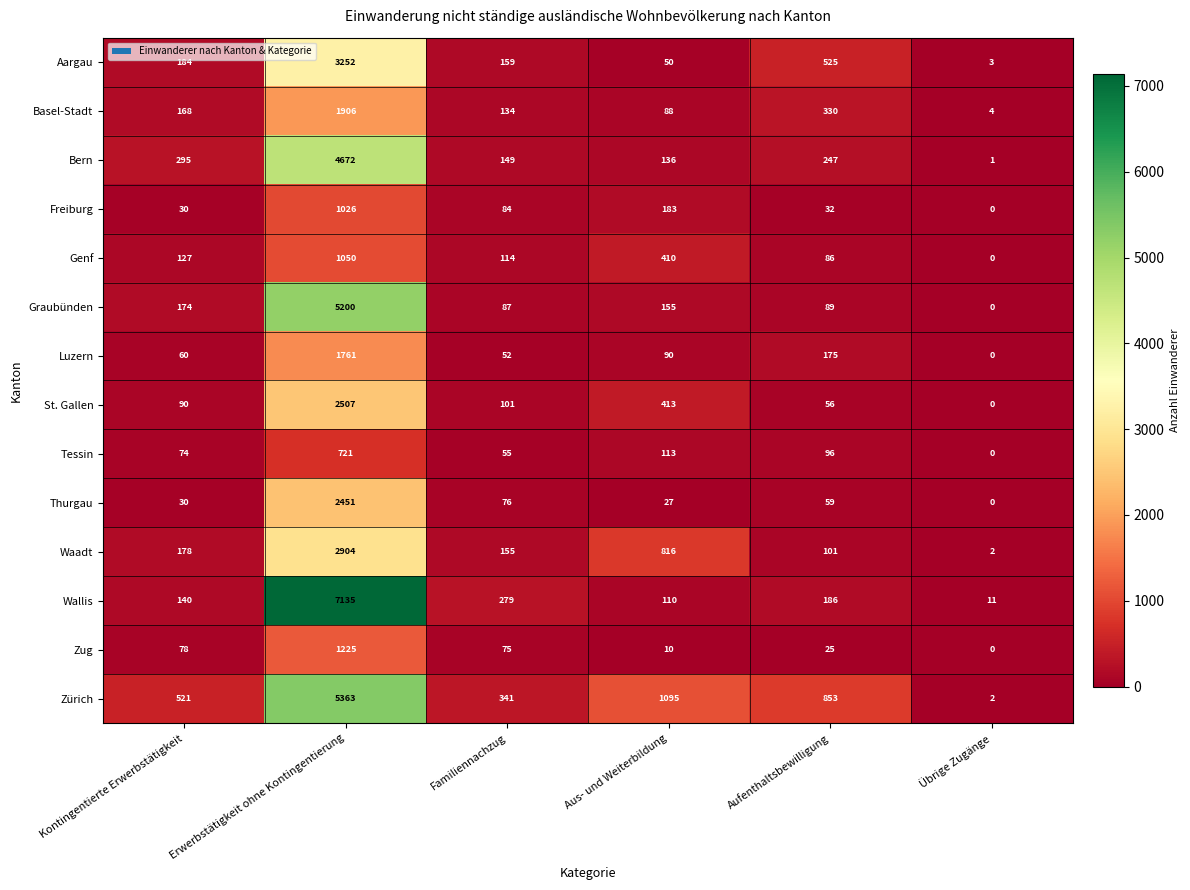

Rank the series at Familiennachzug from lowest to highest value.

Luzern, Tessin, Zug, Thurgau, Freiburg, Graubünden, St. Gallen, Genf, Basel-Stadt, Bern, Waadt, Aargau, Wallis, Zürich